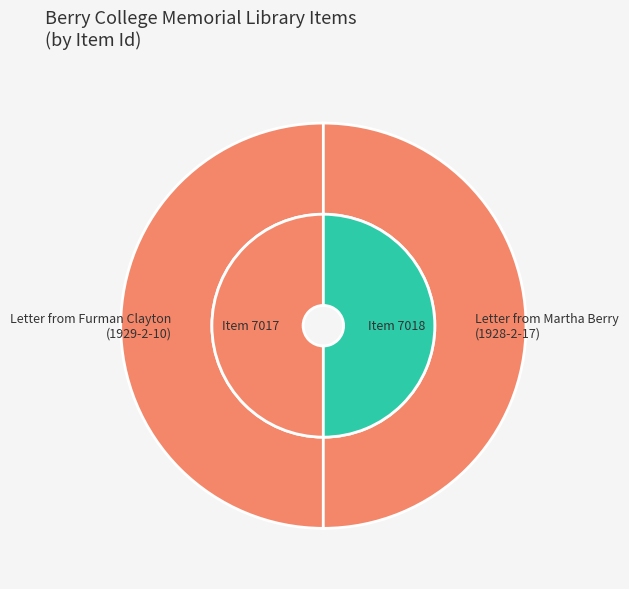

To the nearest percent, what portion does 0 represent?

50%